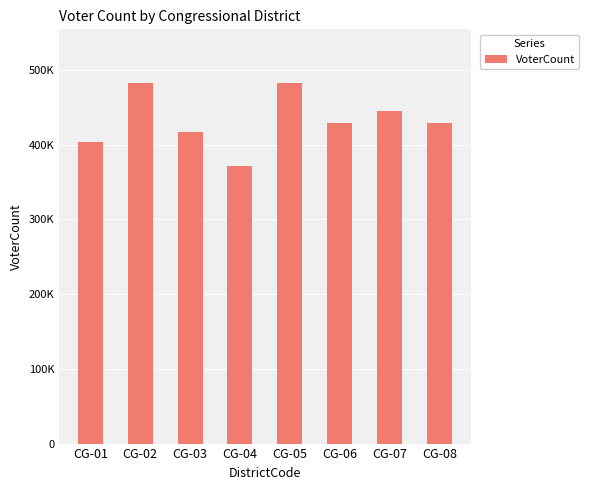

True or false: the data shows 191774 at CG-05.

False